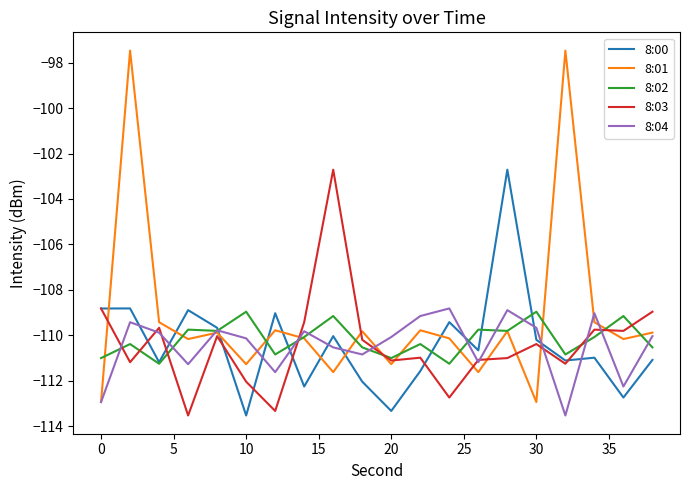

Which series has the largest total across all categories?

8:01